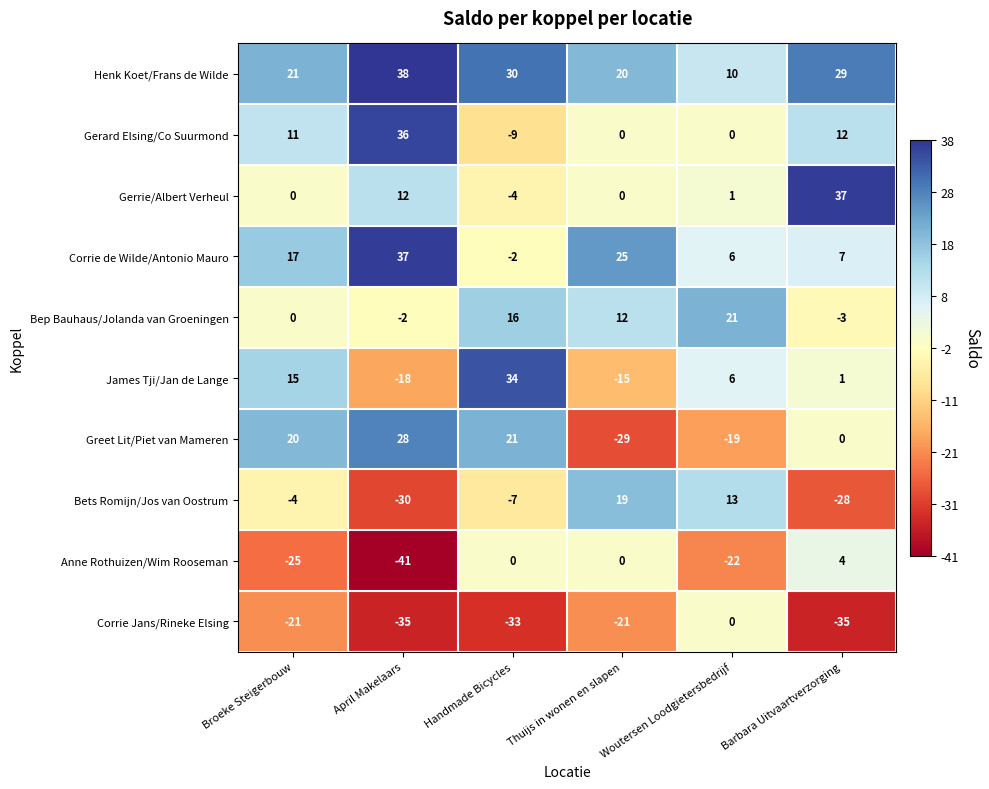

What is the maximum value shown in the chart?

38